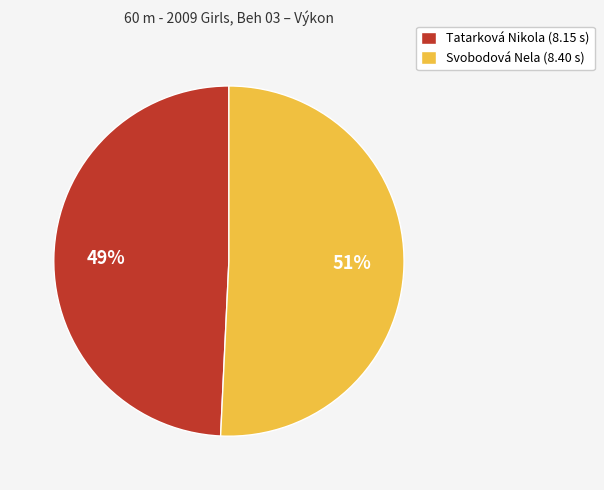

The Tatarková Nikola slice represents 49% of the pie. True or false?

True